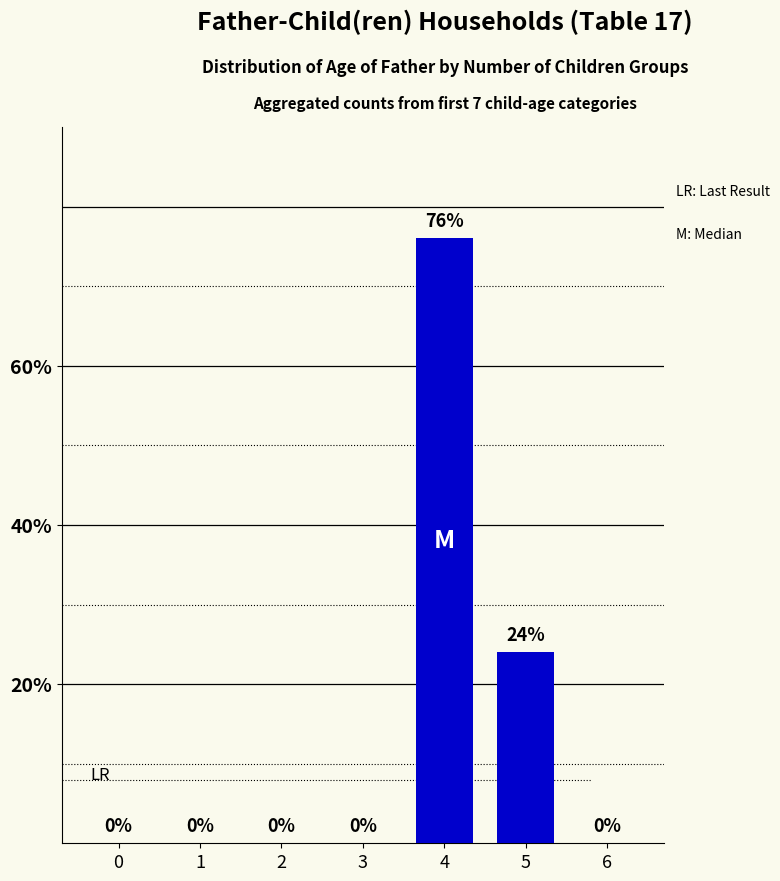

What is the sum of all values?

100